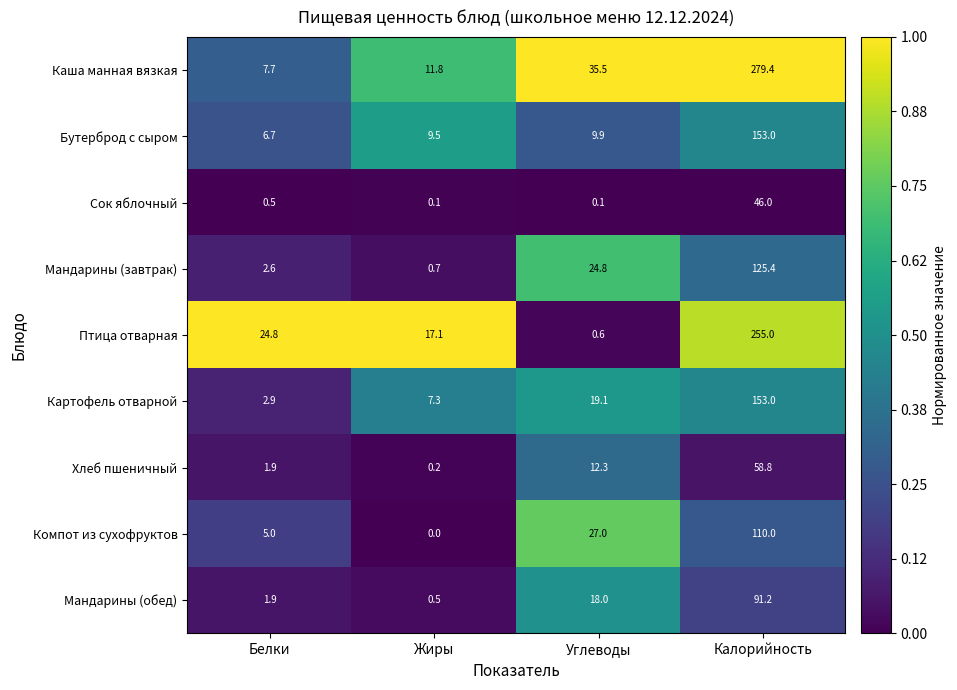

At which category does the chart reach its minimum across all series?

Жиры